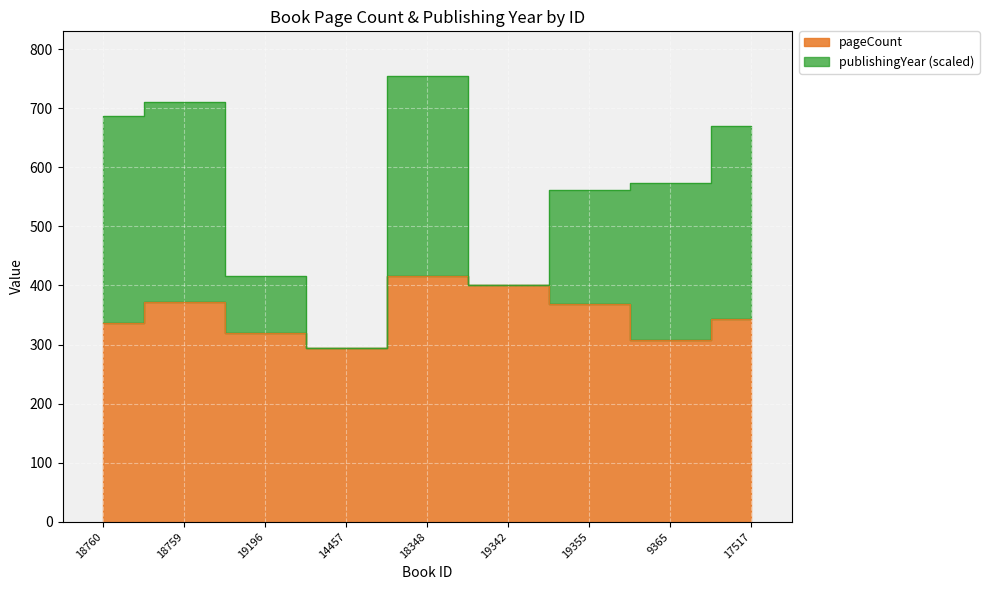

What is the value of the 7th point from the left?

368